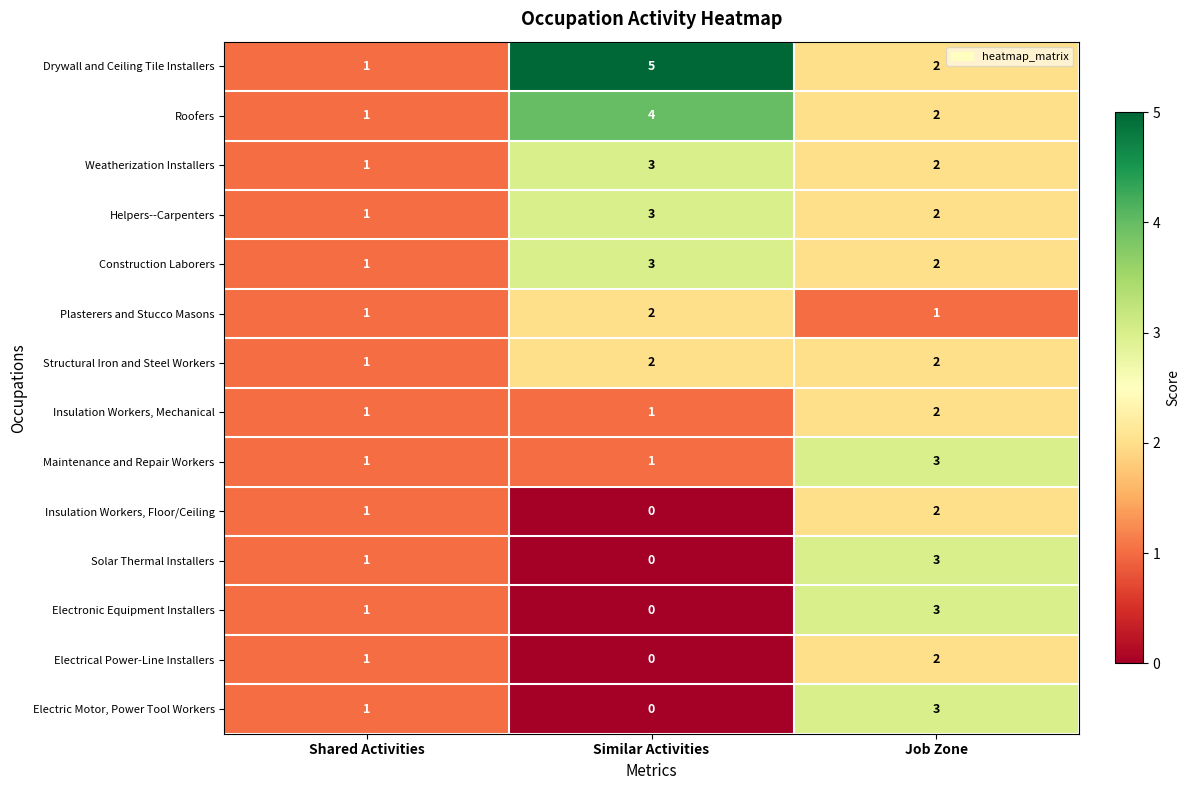

What is the spread (max minus min) of values at Job Zone?

2